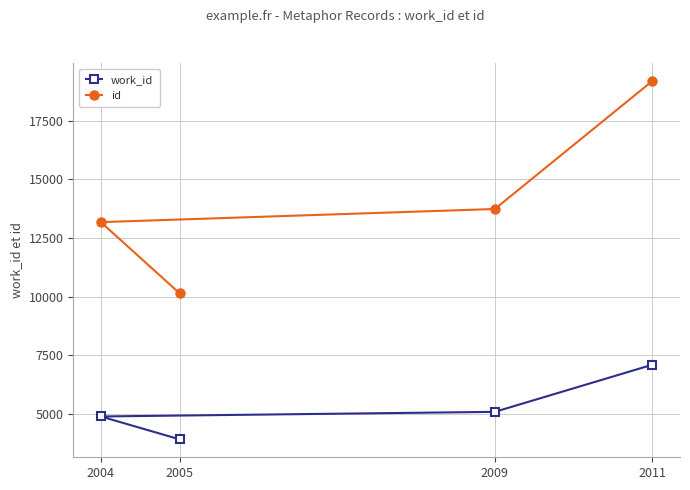

Reading right to left, list all the values displayed in this chart.

work_id: 2011=7099	2009=5088	2005=3915	2004=4891
id: 2011=19203	2009=13740	2005=10143	2004=13180